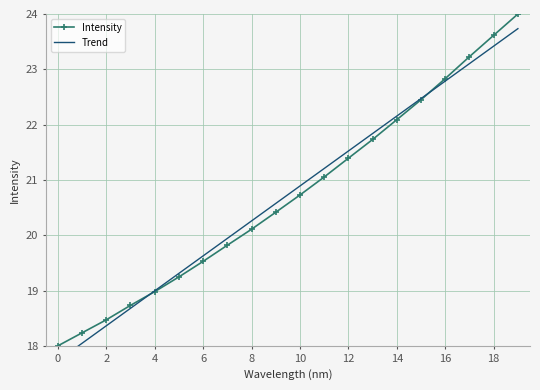

Rank the series by their maximum value, from highest to lowest.

Intensity, Trend